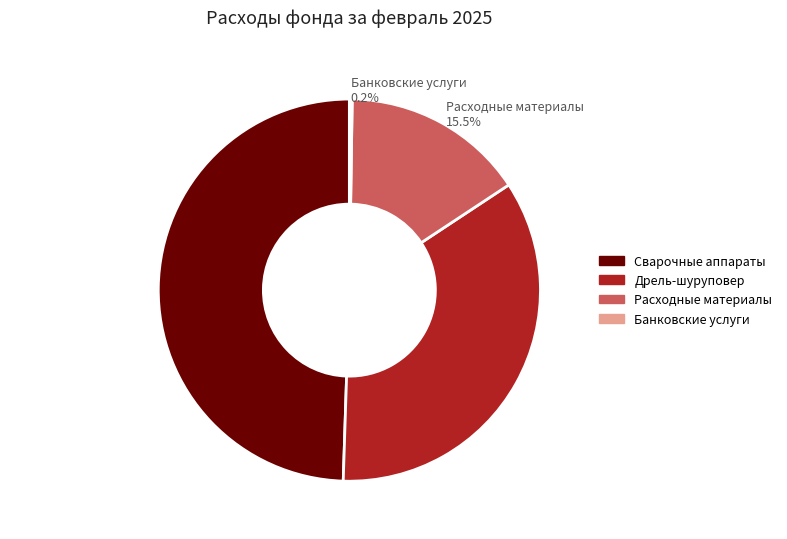

Is there a majority slice in this chart?

No